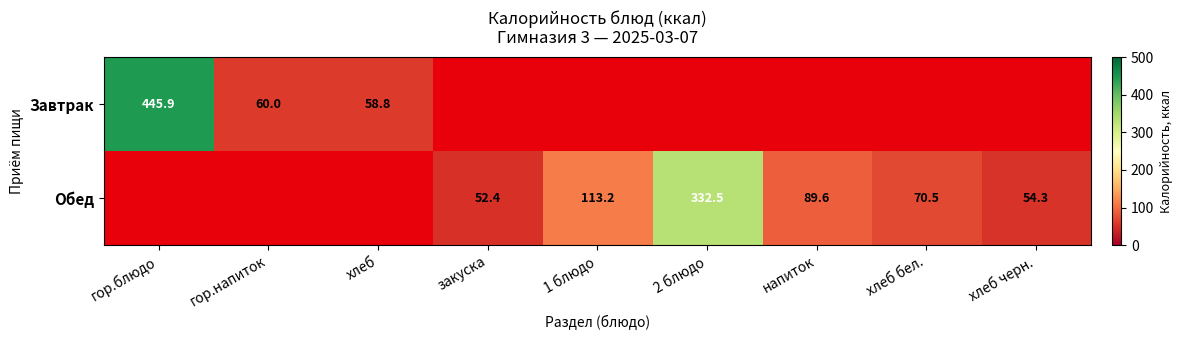

Which category has the highest value across all series?

гор.блюдо